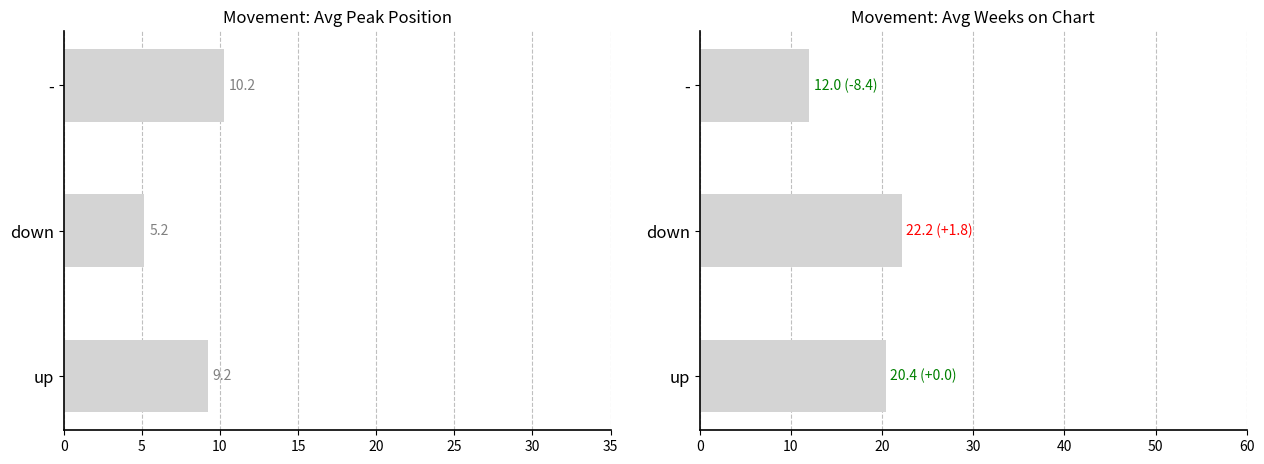

What is the sum of all Avg Weeks on Chart values?

54.6